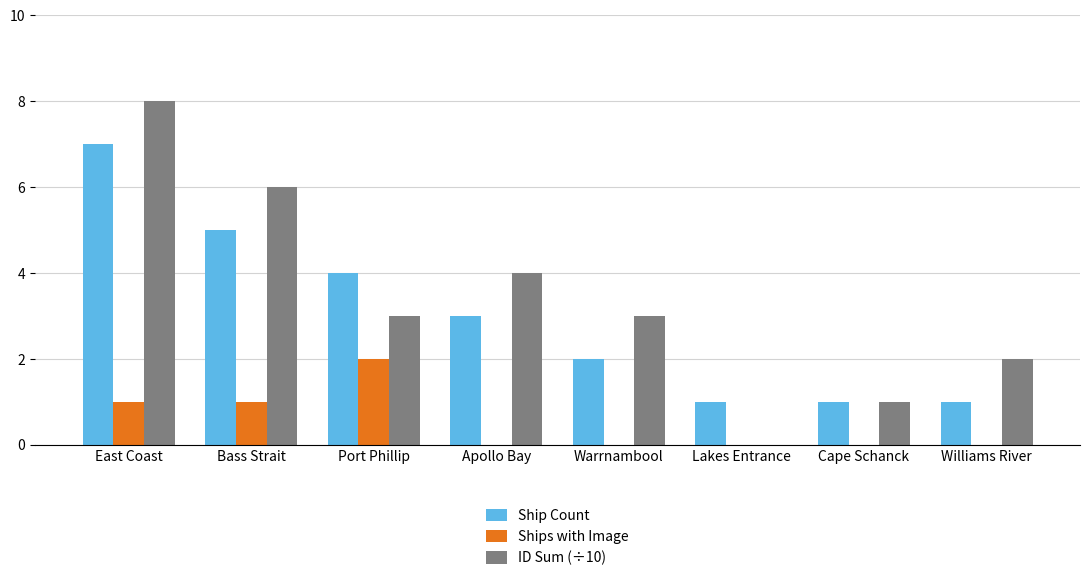

How many groups of bars are there?

8